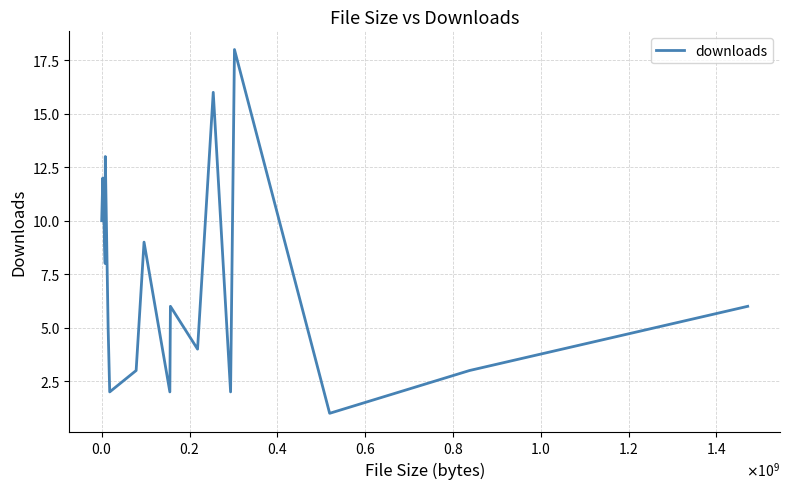

Is this an area chart (filled region under the line)?

No